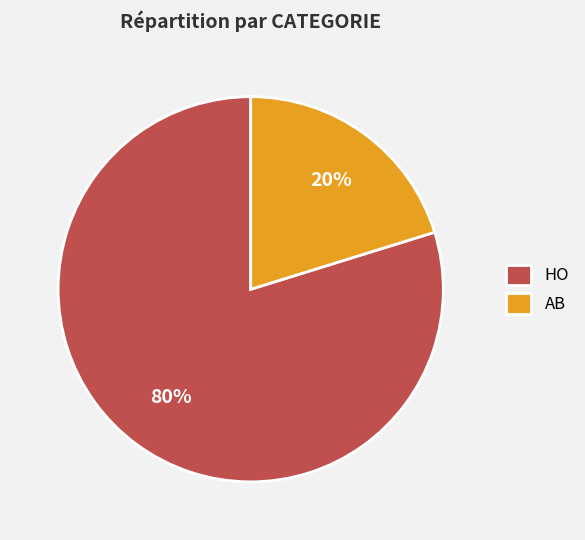

To the nearest percent, what percentage of the pie is AB?

20%